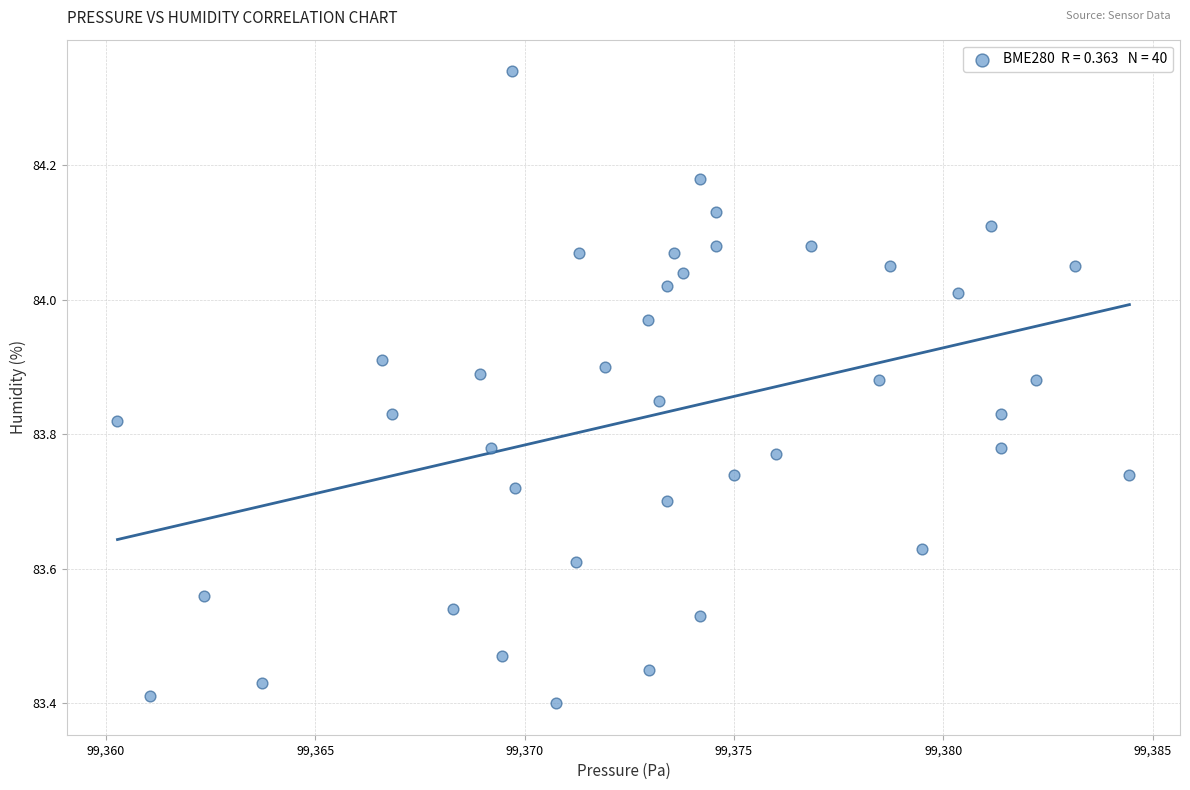

What is the range of Y values (max minus min)?

0.9